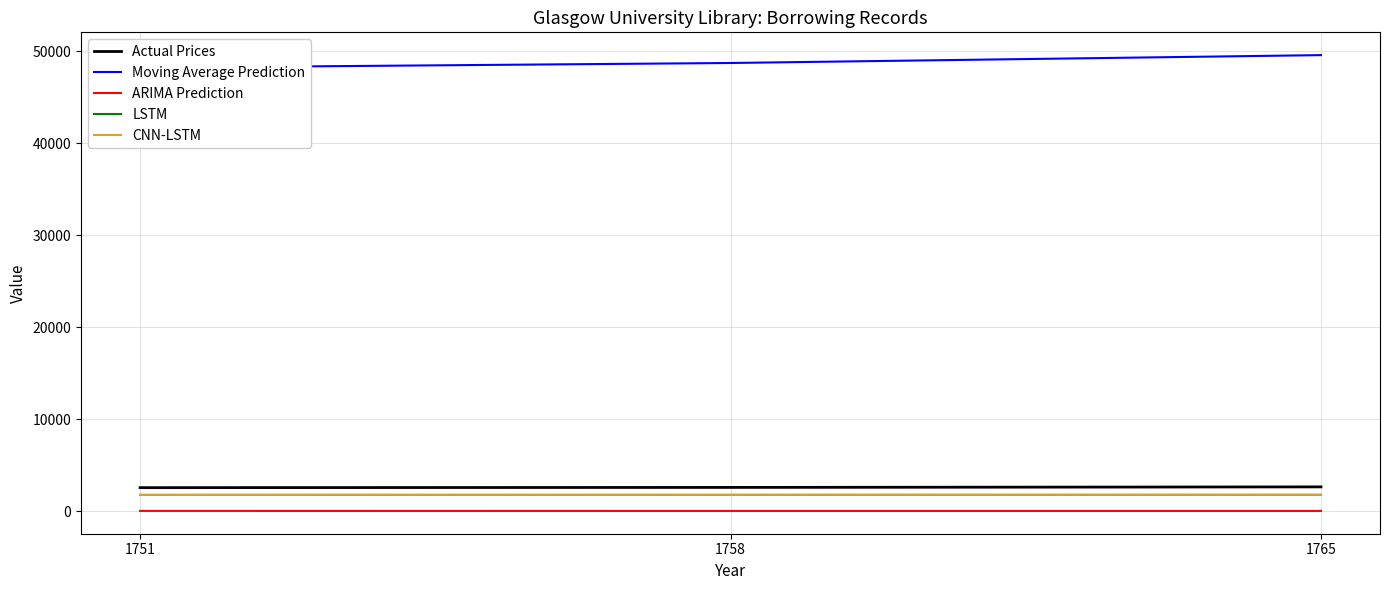

Reading left to right, what are all the values shown in this chart?

Actual Prices: 2546	2572	2630
Moving Average Prediction: 48191	48703	49558
ARIMA Prediction: 19	17	16
LSTM: 1758	1762	1765
CNN-LSTM: 1758	1762	1765